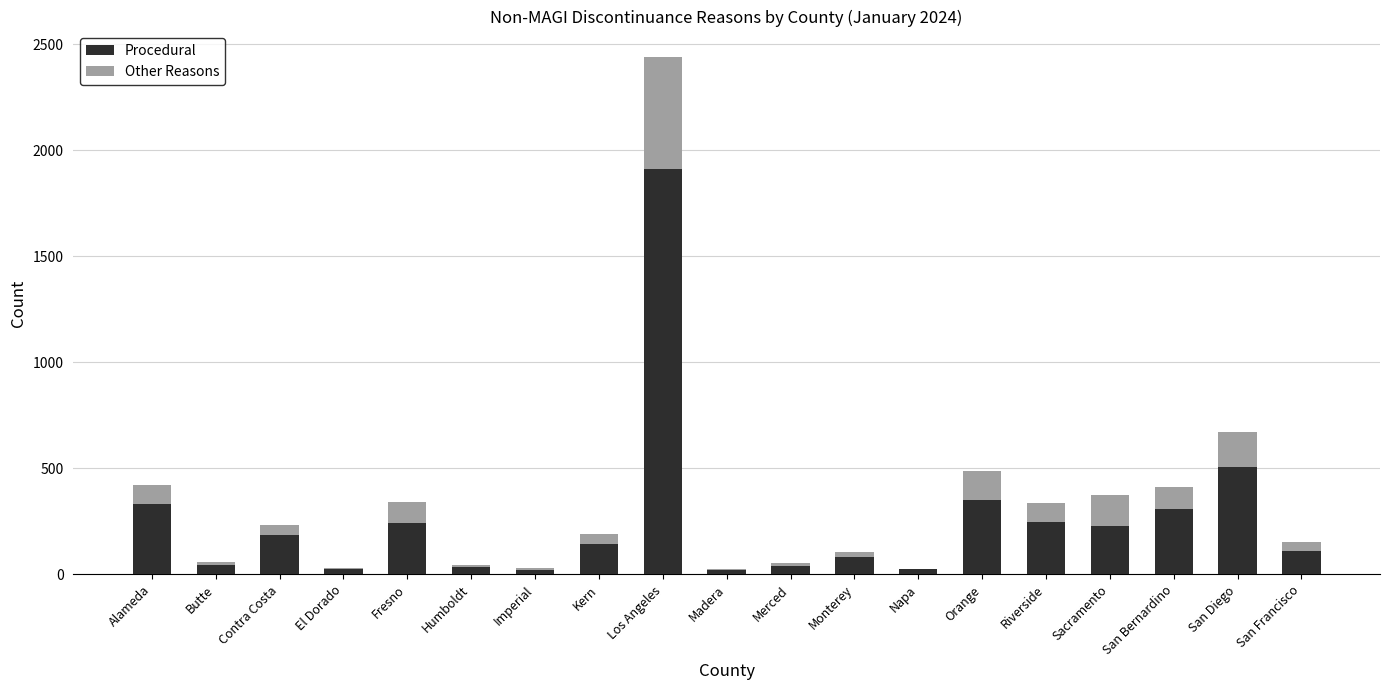

What is the highest value of the Procedural series?

1912